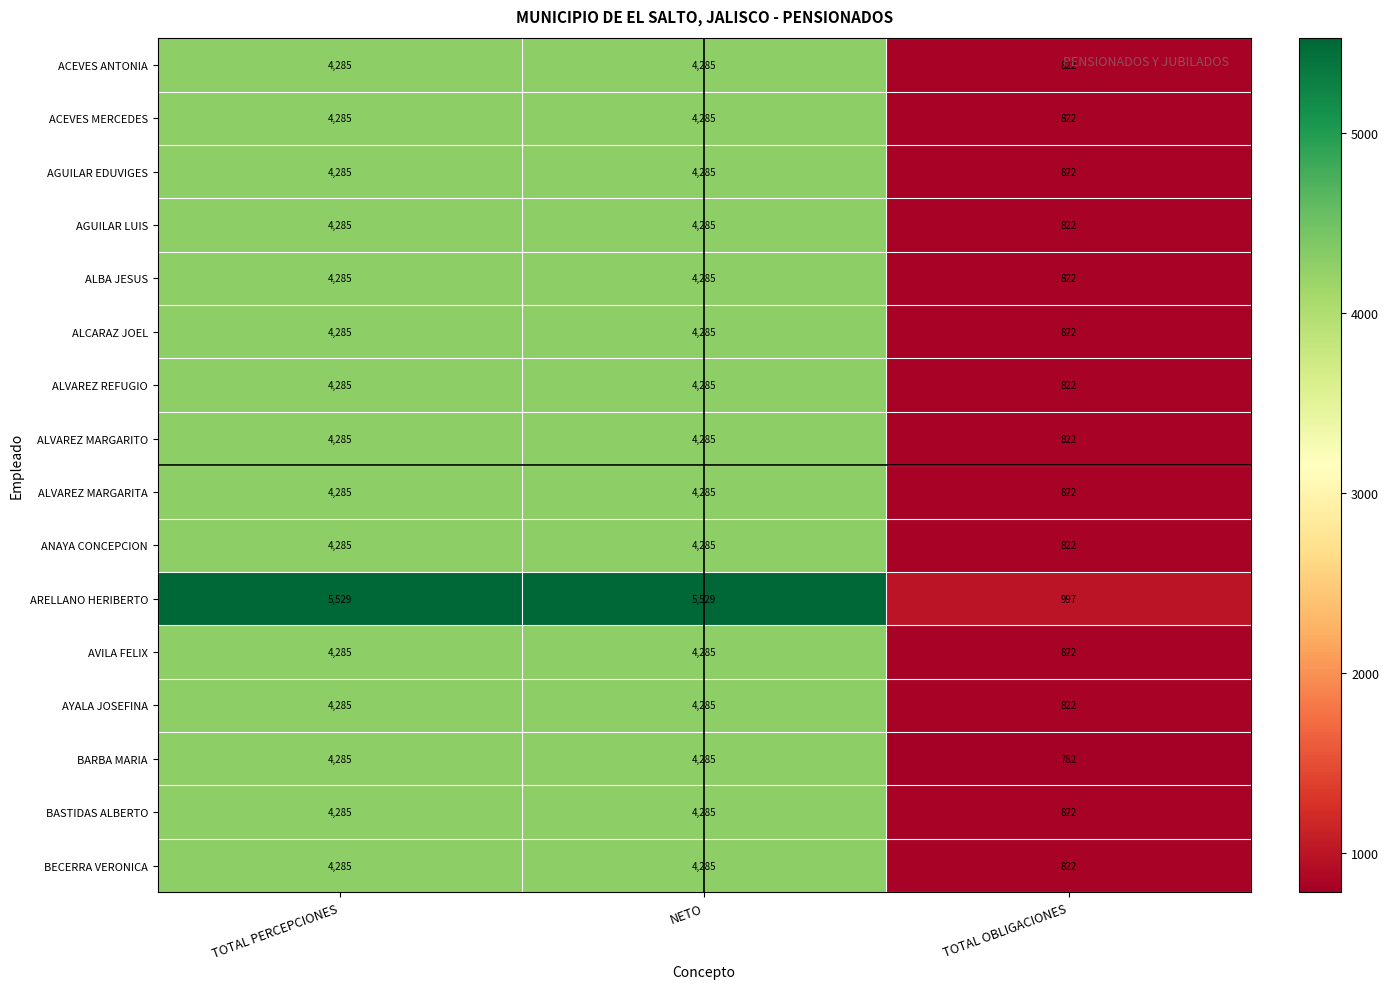

At which label is AYALA JOSEFINA closest to 2553?

TOTAL OBLIGACIONES